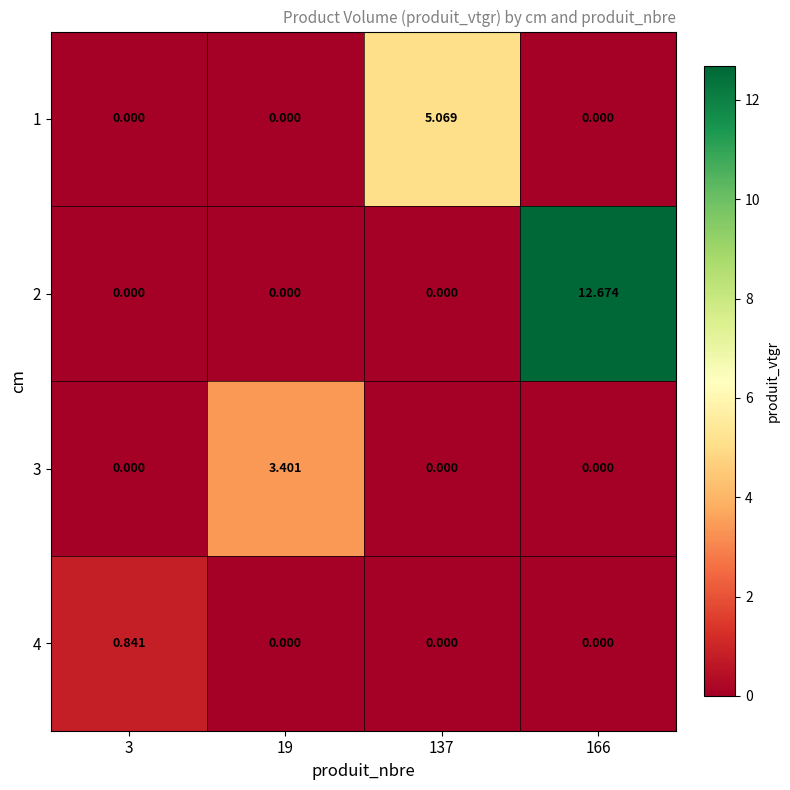

Is the value of 3 at 19 greater than the value of 2 at 19?

Yes